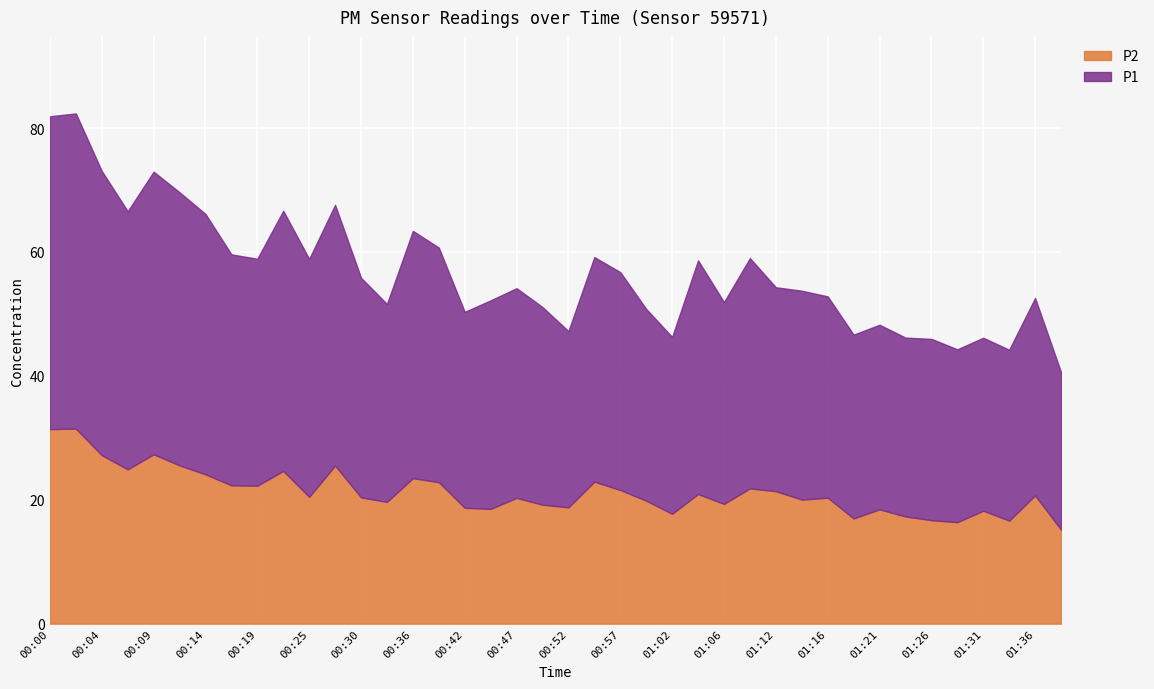

True or false: P1 and P2 intersect in this chart.

False